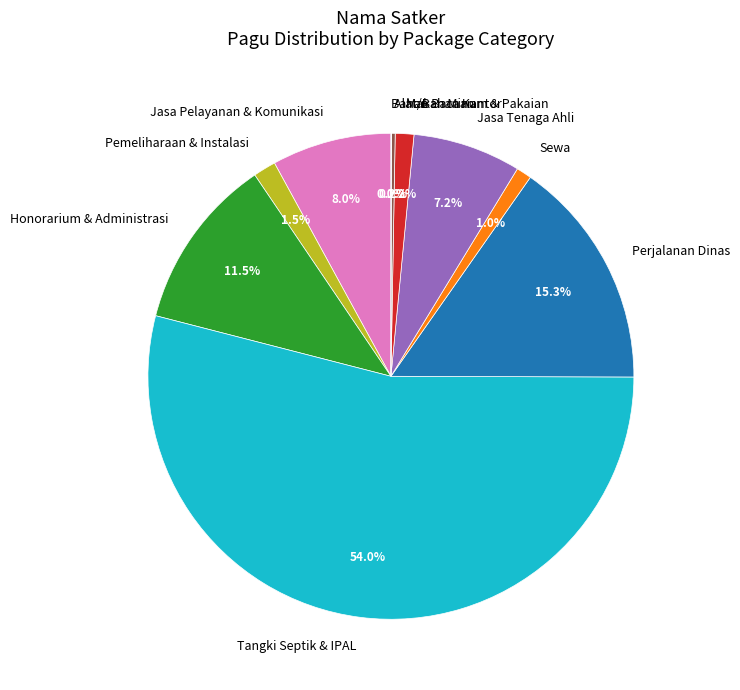

Is there a majority slice in this chart?

Yes